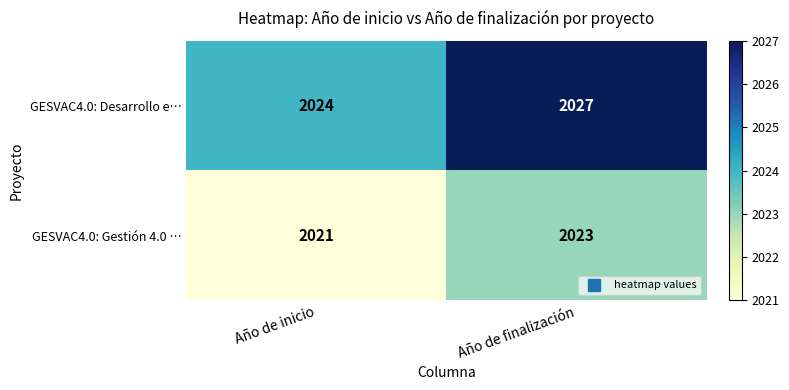

True or false: GESVAC4.0: Gestión 4.0 … has a value of 2023 at Año de finalización.

True